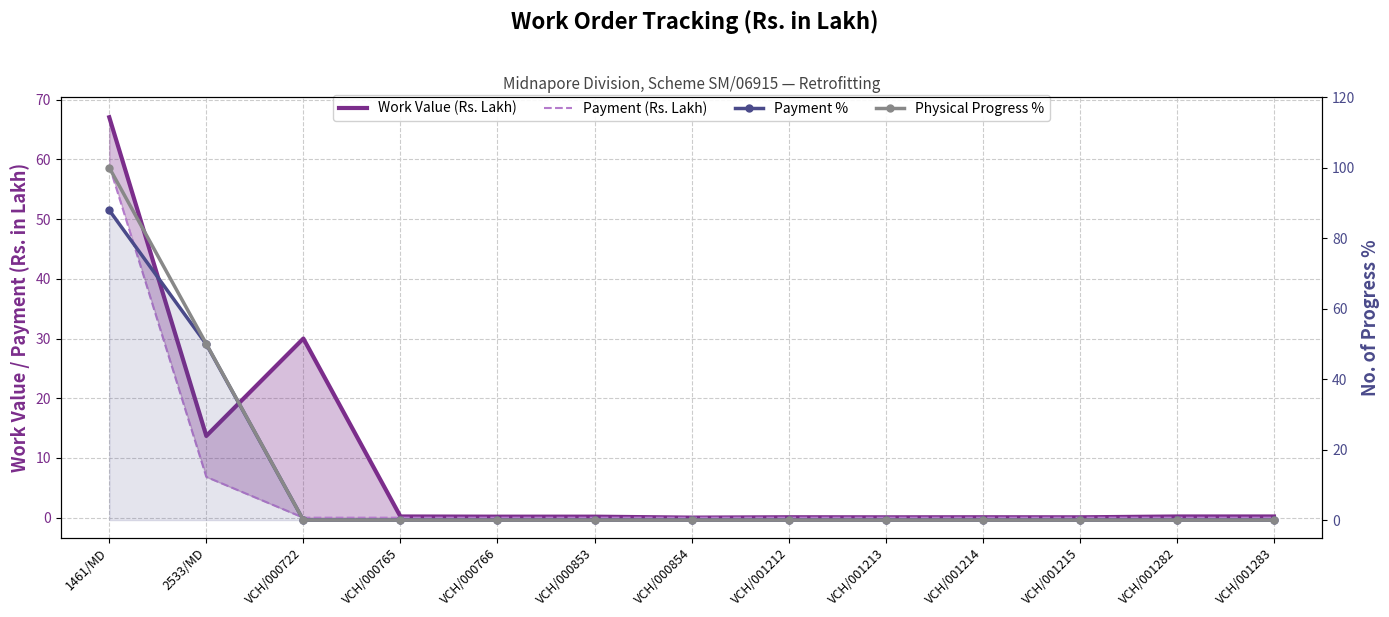

What is the label of the 6th point from the left?

VCH/000853